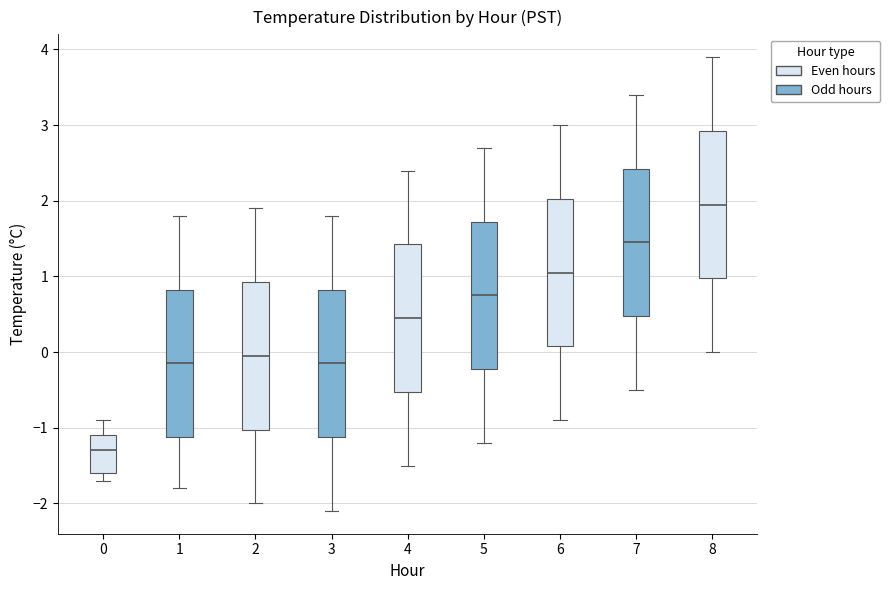

Reading left to right, read every box against the y-axis: the position of its median line, the range the box covers, and the ends of its whiskers. The values are not printed on the chart, so give them approximately, as read against the axis.

0: median -1.3, box -1.6 to -1.1, whiskers -1.7 to -0.9
1: median -0.1, box -1.1 to 0.8, whiskers -1.8 to 1.8
2: median 0.0, box -1.0 to 0.9, whiskers -2.0 to 1.9
3: median -0.1, box -1.1 to 0.8, whiskers -2.1 to 1.8
4: median 0.5, box -0.5 to 1.4, whiskers -1.5 to 2.4
5: median 0.8, box -0.2 to 1.7, whiskers -1.2 to 2.7
6: median 1.1, box 0.1 to 2.0, whiskers -0.9 to 3.0
7: median 1.5, box 0.5 to 2.4, whiskers -0.5 to 3.4
8: median 2.0, box 1.0 to 2.9, whiskers 0.0 to 3.9